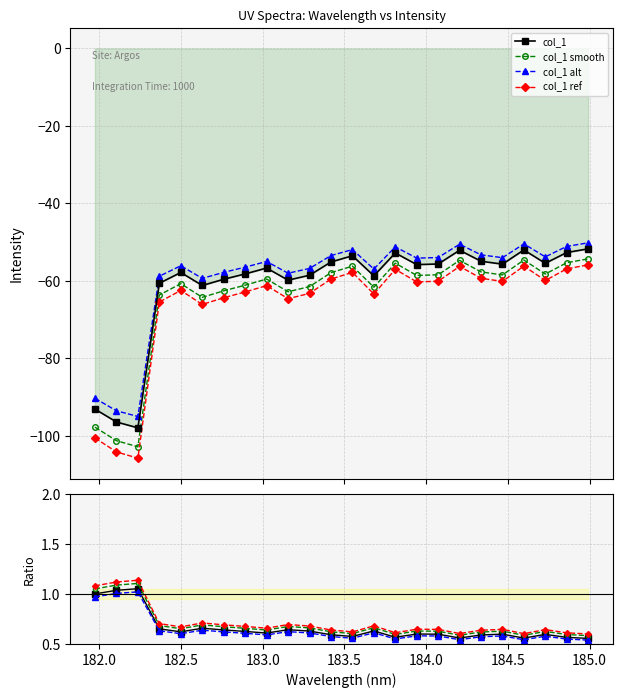

Reading right to left, extract all data points from this chart.

col_1: 0.6	0.6	0.6	0.6	0.6	0.6	0.6	0.6	0.6	0.6	0.6	0.6	0.6	0.6	0.6	0.6	0.6	0.6	0.7	0.6	0.7	1.1	1.0	1.0
col_1 smooth: 0.6	0.6	0.6	0.6	0.6	0.6	0.6	0.6	0.6	0.6	0.7	0.6	0.6	0.7	0.7	0.6	0.7	0.7	0.7	0.7	0.7	1.1	1.1	1.1
col_1 alt: 0.5	0.5	0.6	0.5	0.6	0.6	0.5	0.6	0.6	0.6	0.6	0.6	0.6	0.6	0.6	0.6	0.6	0.6	0.6	0.6	0.6	1.0	1.0	1.0
col_1 ref: 0.6	0.6	0.6	0.6	0.6	0.6	0.6	0.6	0.6	0.6	0.7	0.6	0.6	0.7	0.7	0.7	0.7	0.7	0.7	0.7	0.7	1.1	1.1	1.1